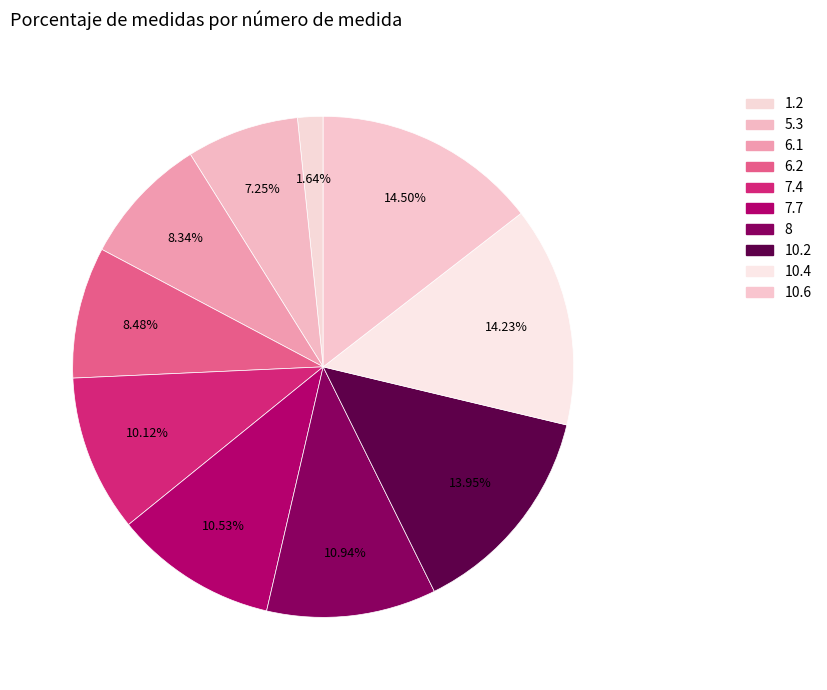

How much of the chart is everything except 10.4?

85.8%